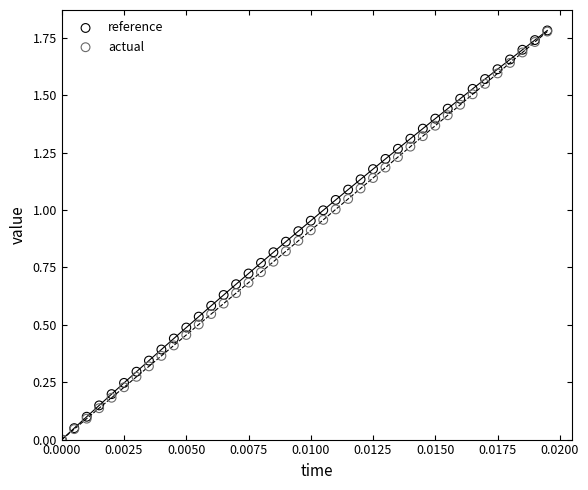

What are all the series names shown in the legend?

reference, actual